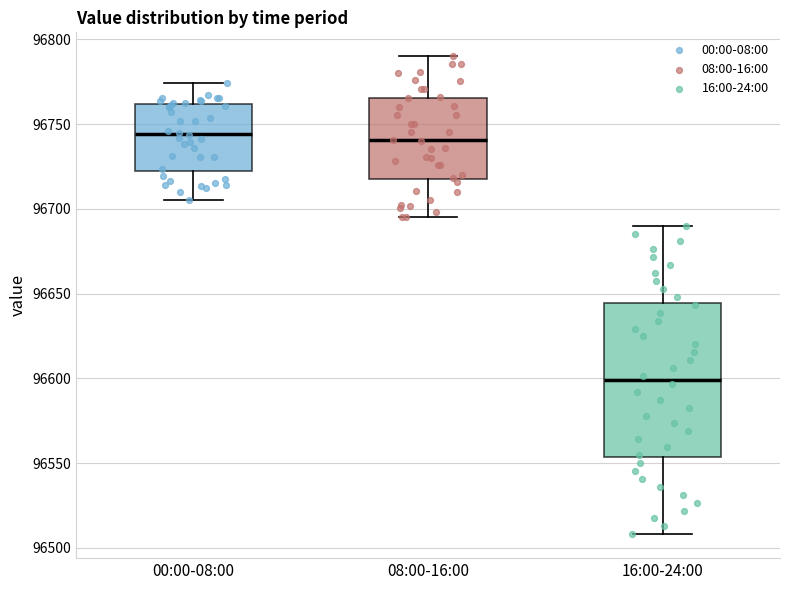

Which box's median line is the lowest?

16:00-24:00